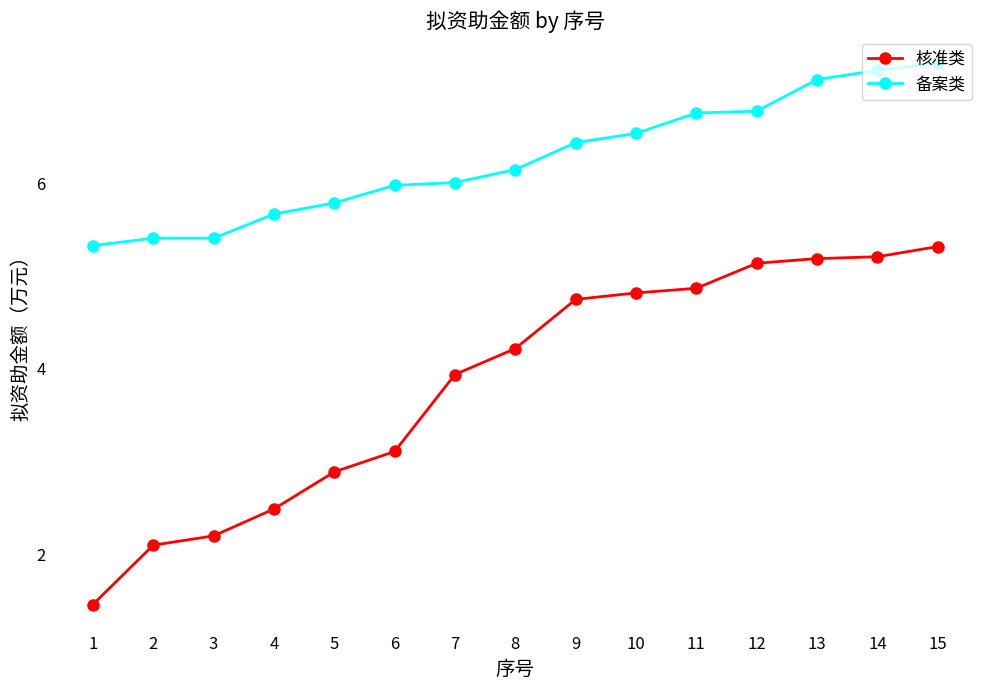

What is the approximate value of 备案类 at 9?

6.4